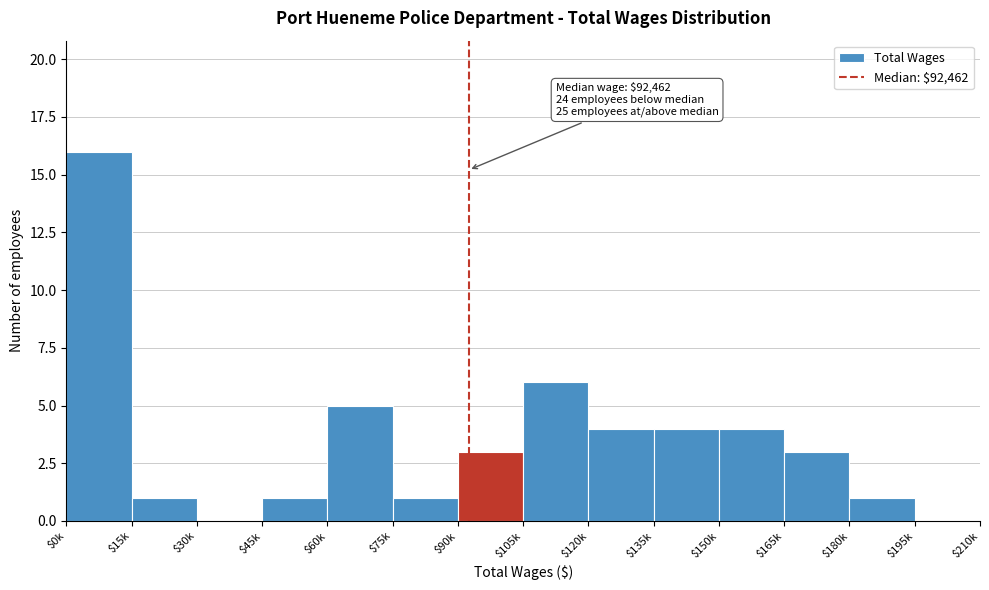

Is it true that the value at $60k is 9?

False